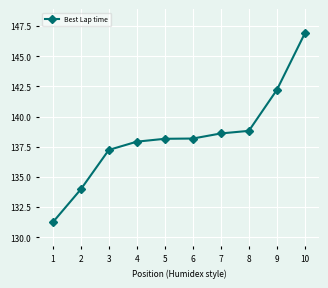

Is this an area chart (filled region under the line)?

No